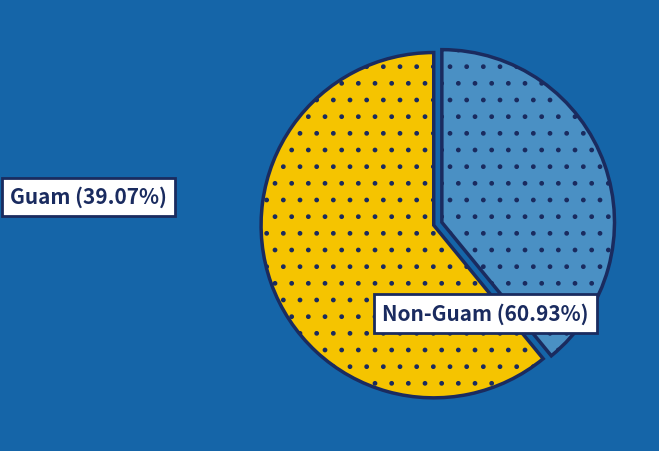

Does any single category account for the majority?

Yes